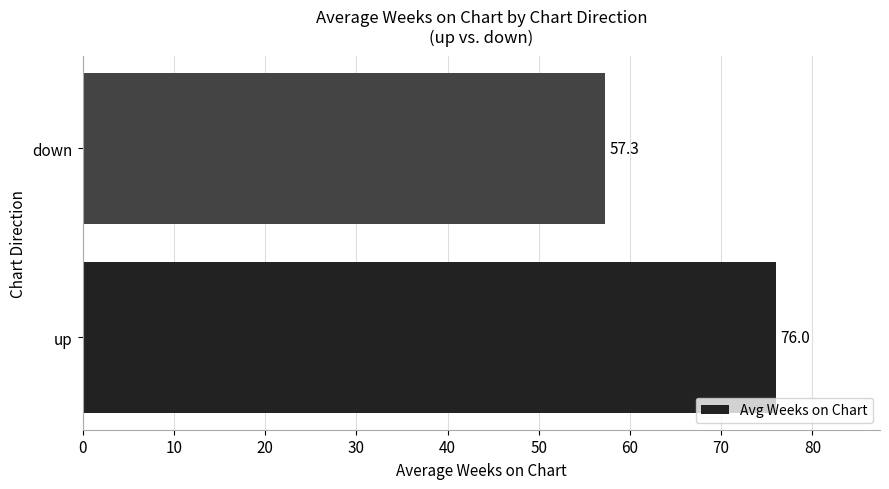

List the labels in order of value, largest first.

up, down